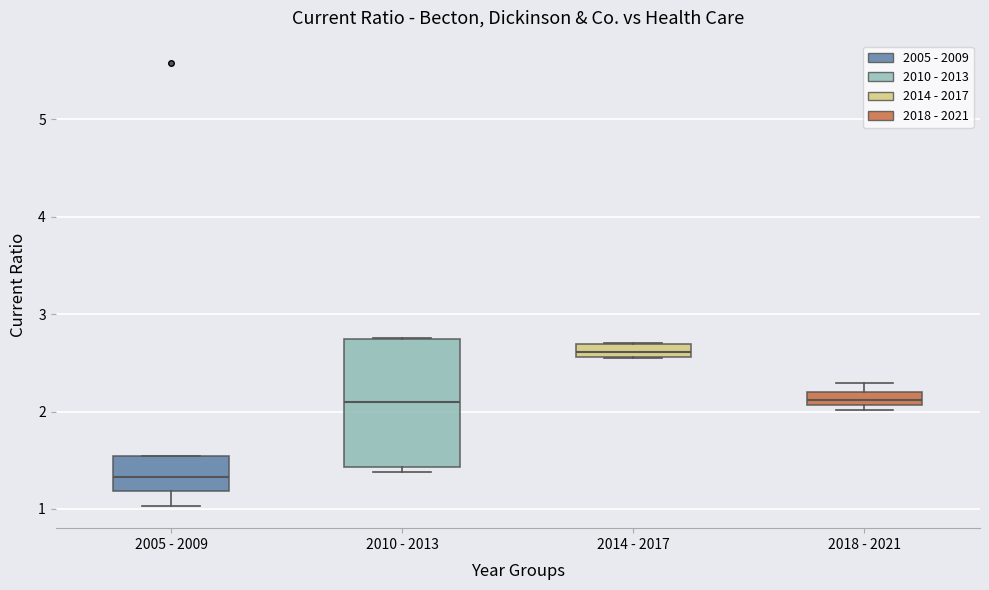

Which box's median line is the highest?

2014 - 2017